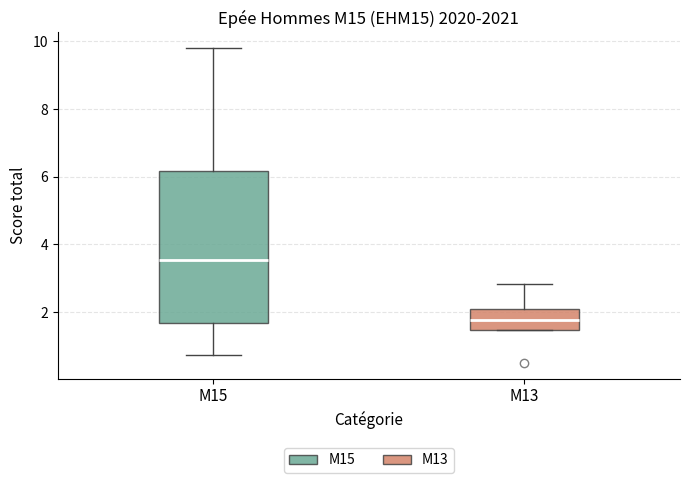

Where does the upper whisker of the box for M15 end on the y-axis? The values are not printed on the chart, so give them approximately, as read against the axis.

9.8